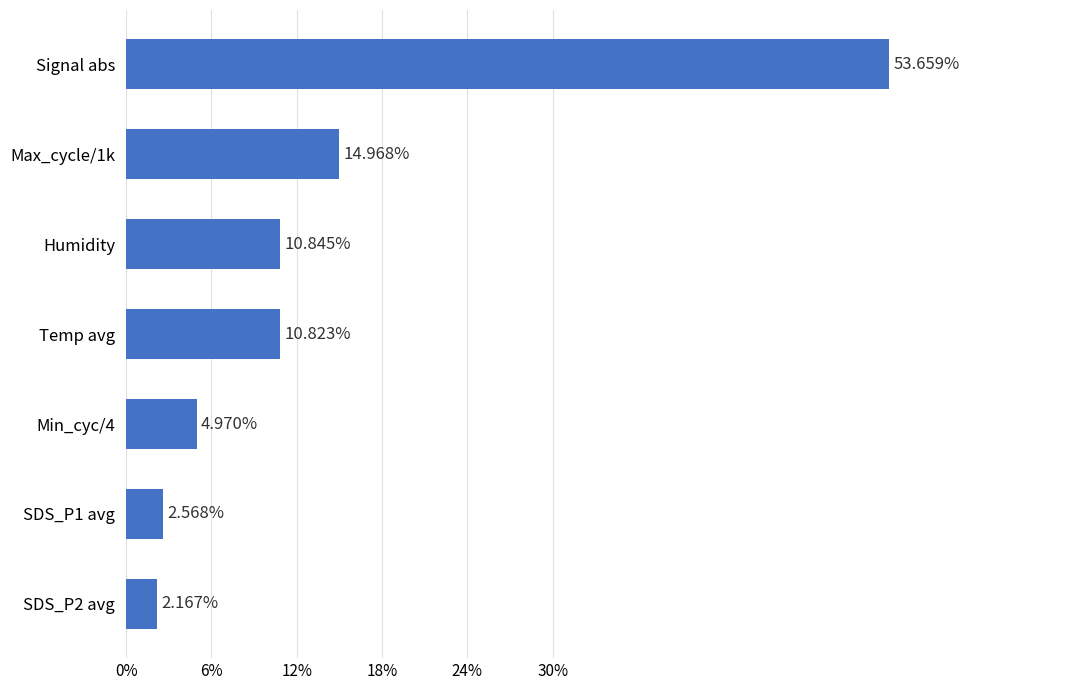

List the labels in order of value, largest first.

Signal abs, Max_cycle/1k, Humidity, Temp avg, Min_cyc/4, SDS_P1 avg, SDS_P2 avg